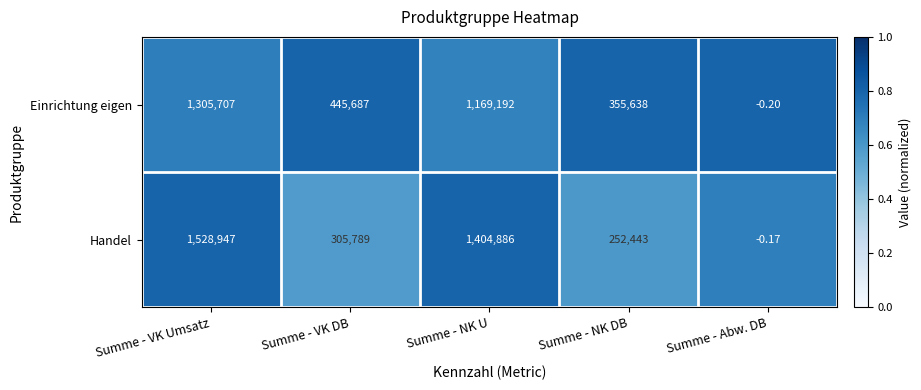

Is the value of Handel at Summe - VK DB greater than the value of Einrichtung eigen at Summe - NK U?

No